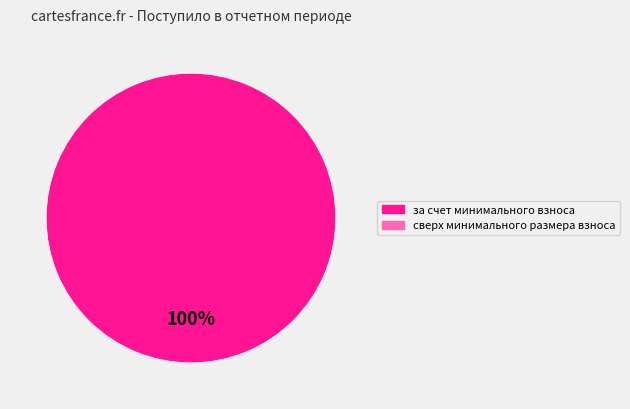

Is there any slice that represents more than half of the pie?

Yes